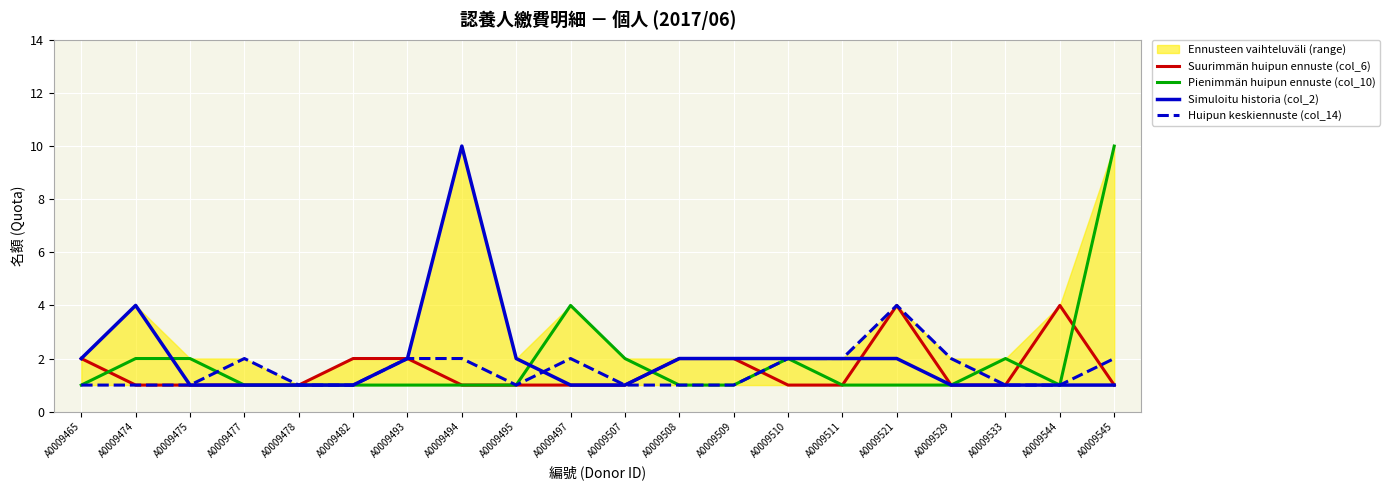

What is the total value across all series at A0009477?

5